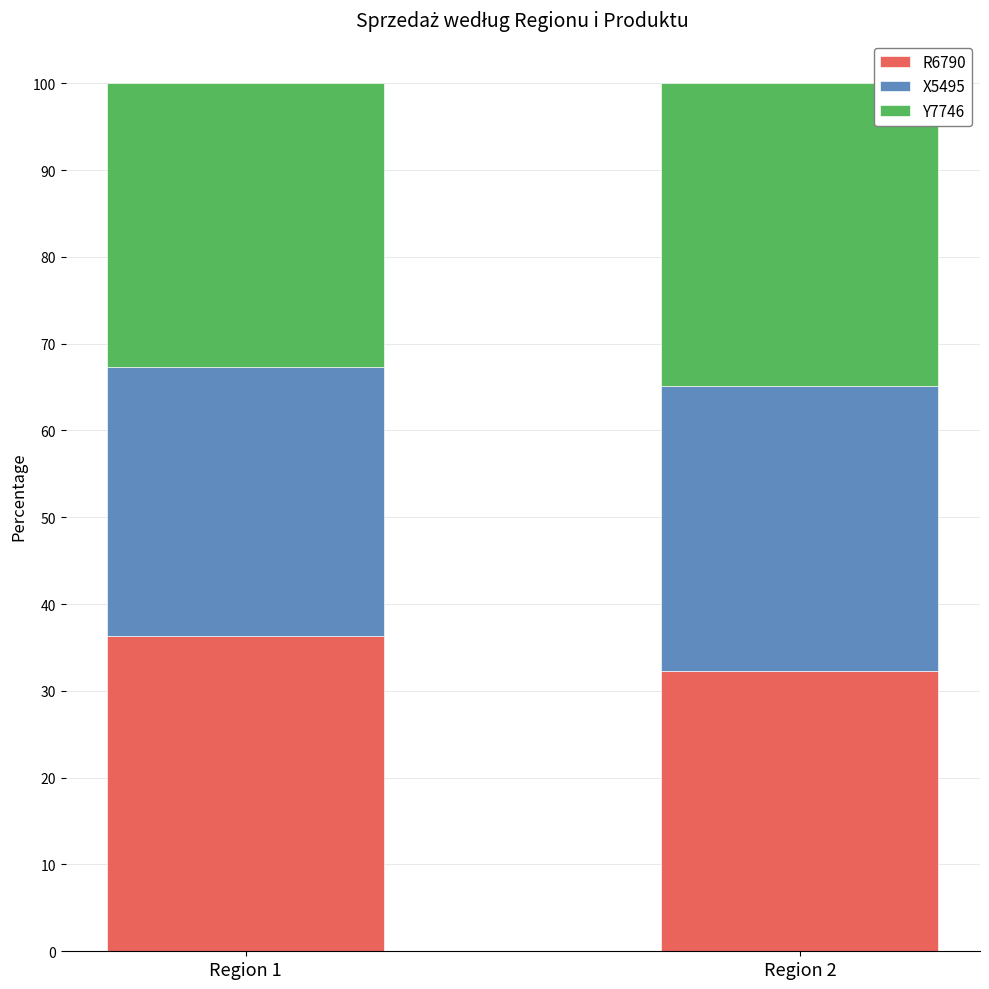

What is the sum of the R6790 values at Region 1 and Region 2?

68.7